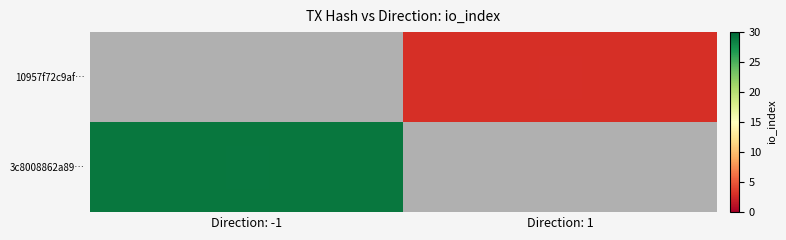

At which category does the chart reach its minimum across all series?

Direction: 1